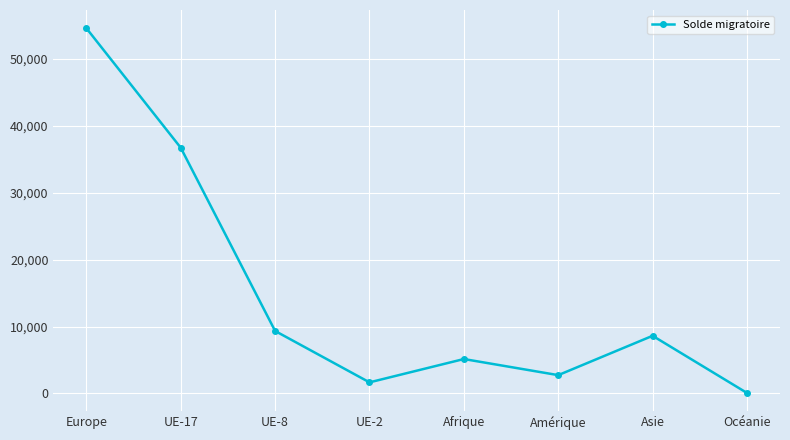

True or false: there are more than 0 points higher than both neighbors.

True